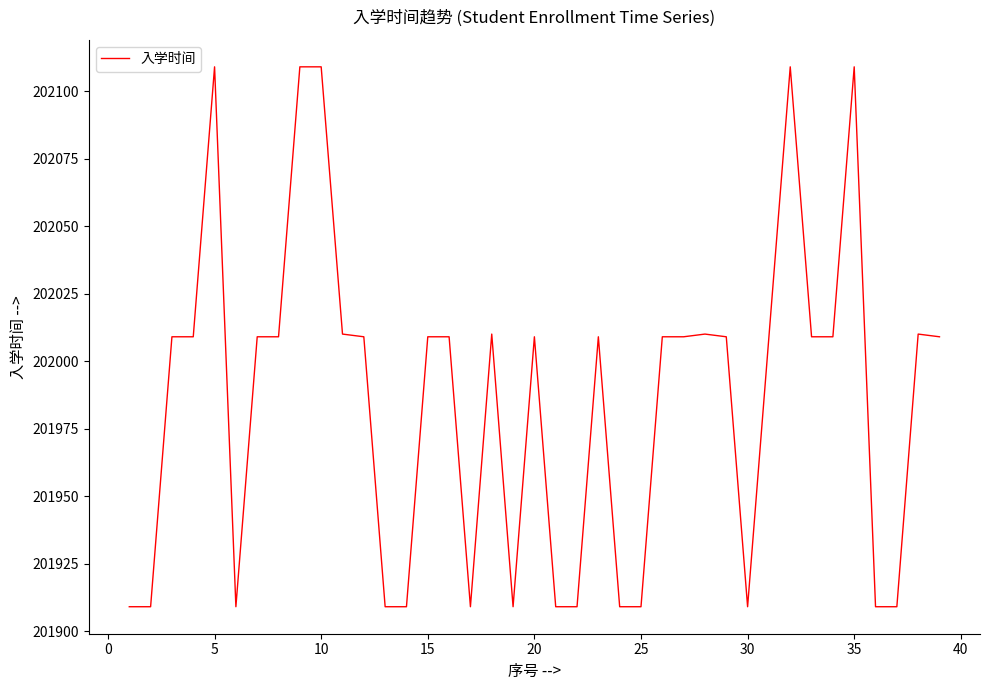

Reading left to right, what are all the values shown in this chart?

201909	201909	202009	202009	202109	201909	202009	202009	202109	202109	202010	202009	201909	201909	202009	202009	201909	202010	201909	202009	201909	201909	202009	201909	201909	202009	202009	202010	202009	201909	202009	202109	202009	202009	202109	201909	201909	202010	202009